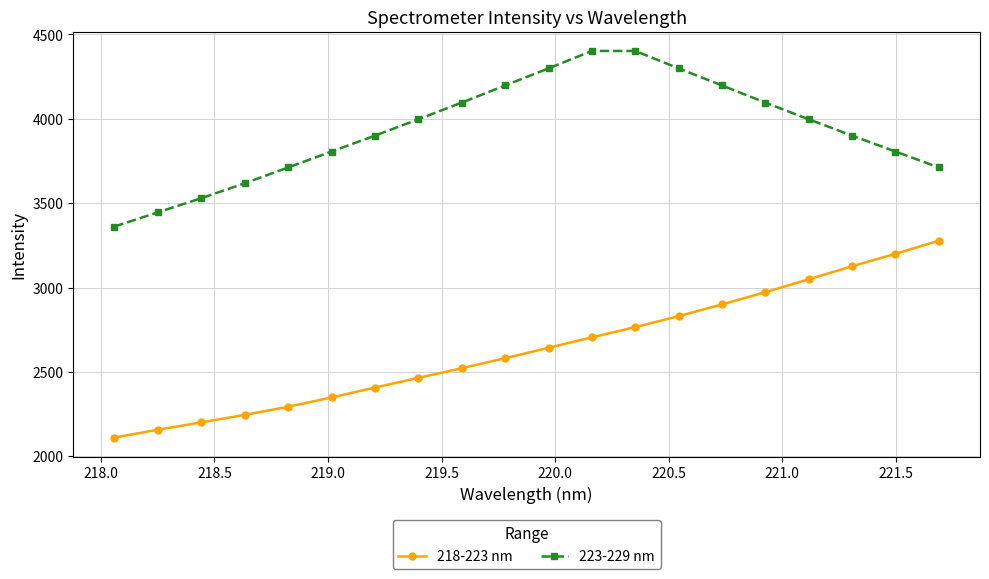

True or false: 218-223 nm and 223-229 nm cross at least once.

False